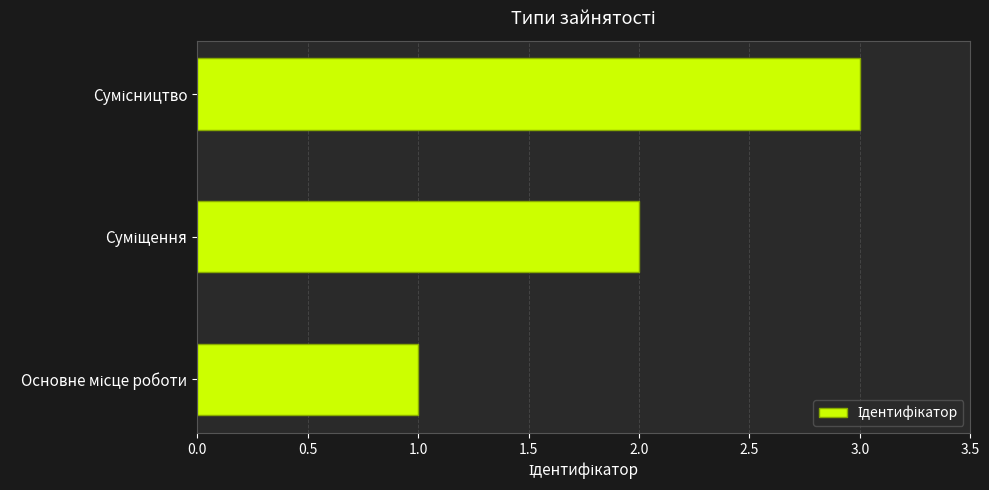

What is the average value?

2